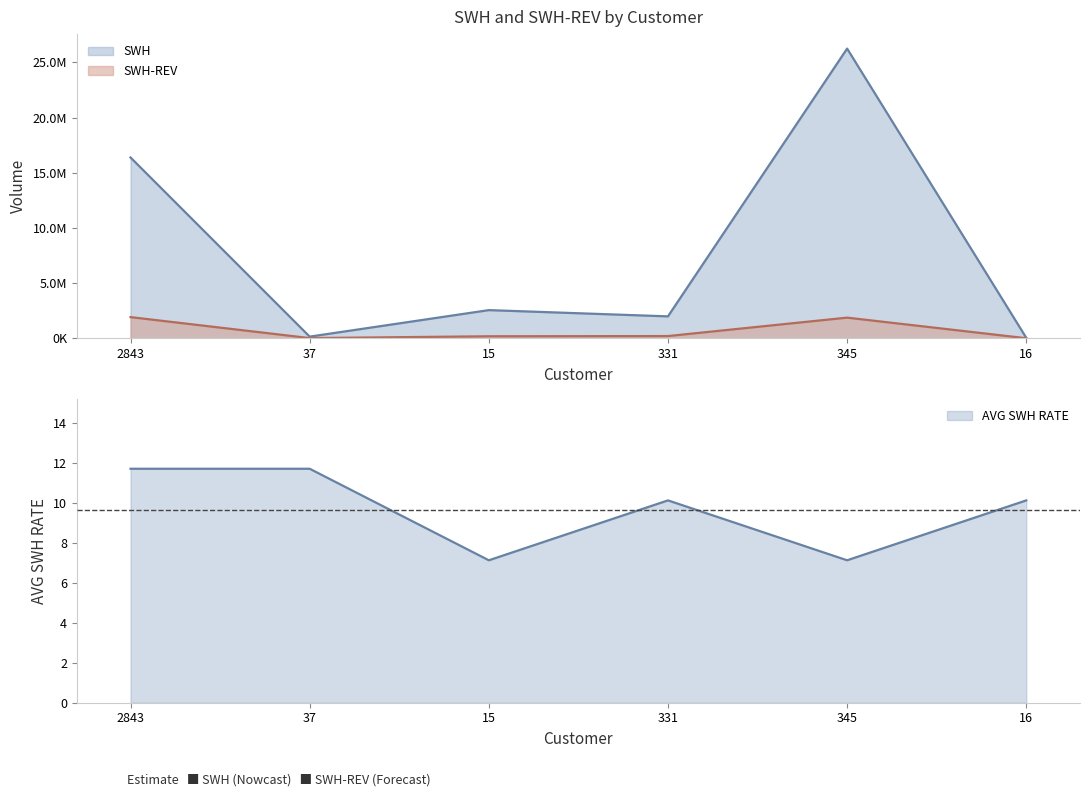

True or false: SWH and SWH-REV cross at least once.

False